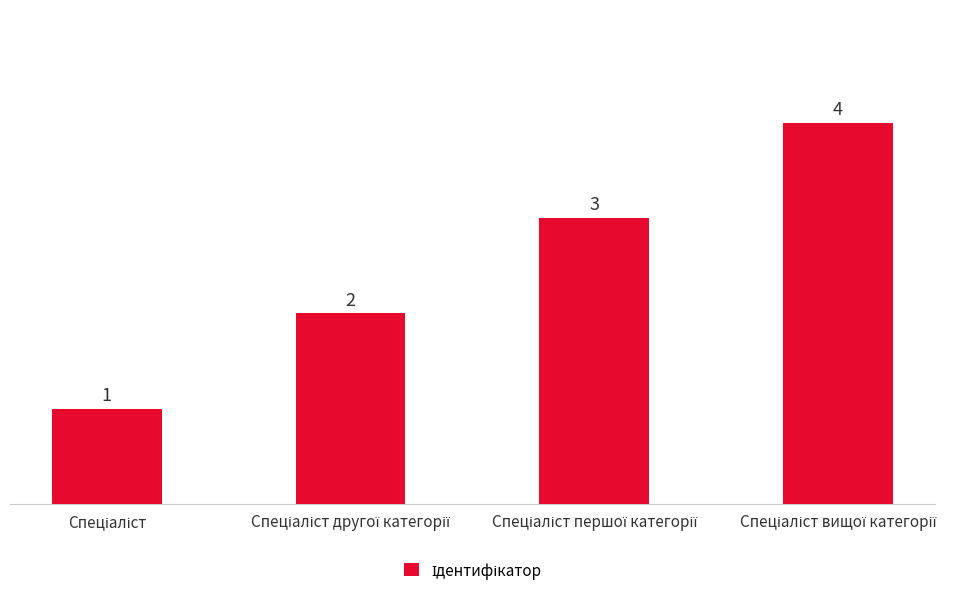

Count the values in the range 2 to 4.

3